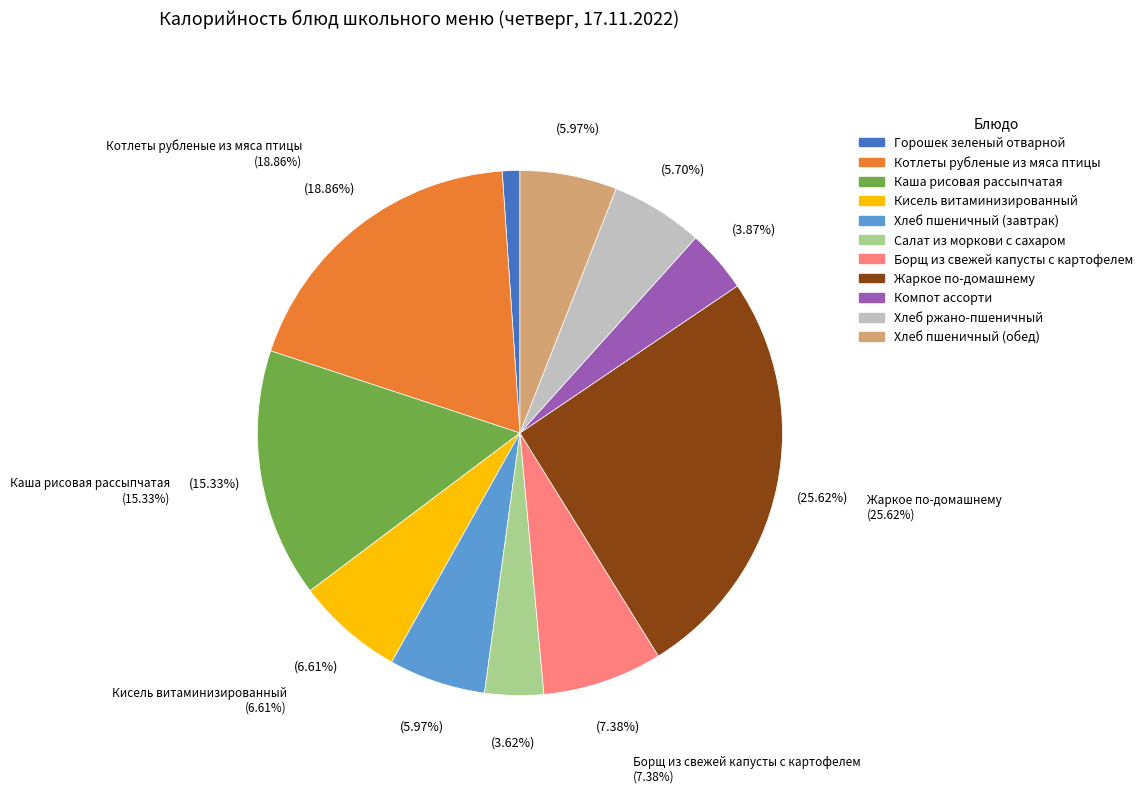

True or false: Хлеб пшеничный (завтрак) accounts for 1% of the total.

False